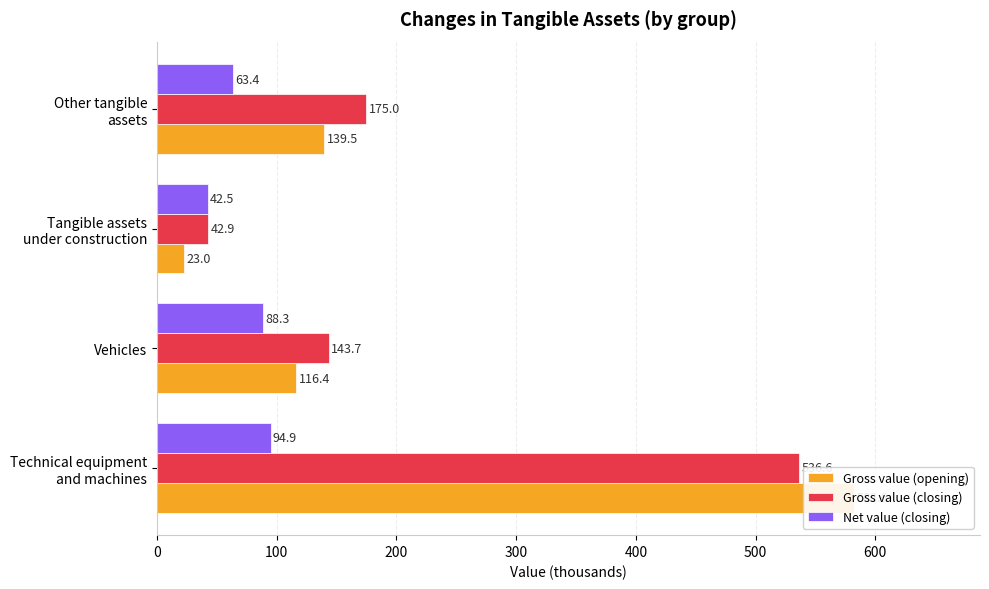

What is the sum of all Gross value (closing) values?

898.2